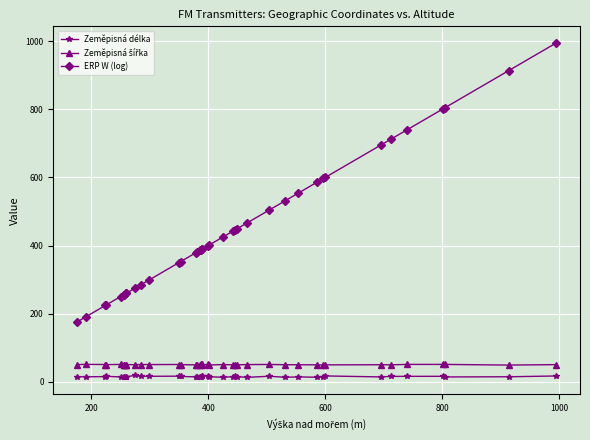

Is the value of Zeměpisná délka at 17 greater than the value of Zeměpisná šířka at 7?

No